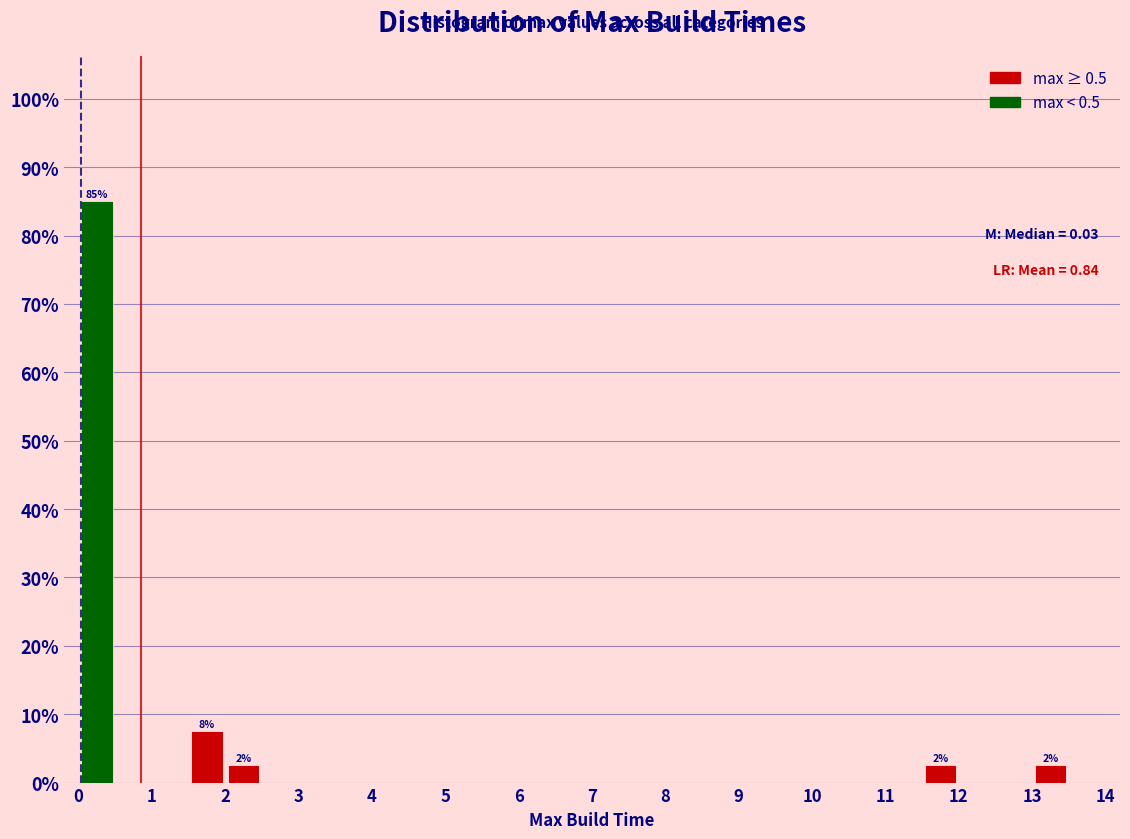

Over which range of the x-axis is the bar tallest?

0.0 to 0.5